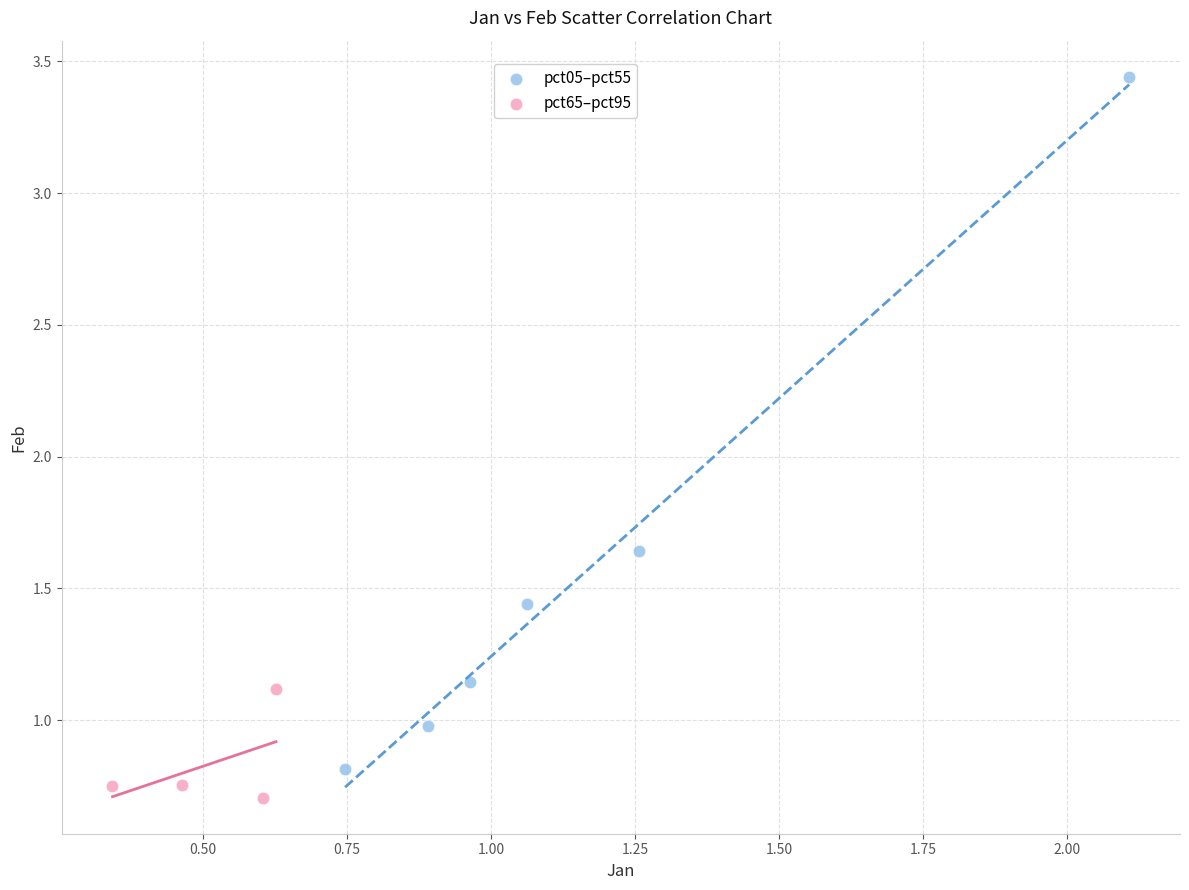

Which series contains the highest Y value?

pct05–pct55